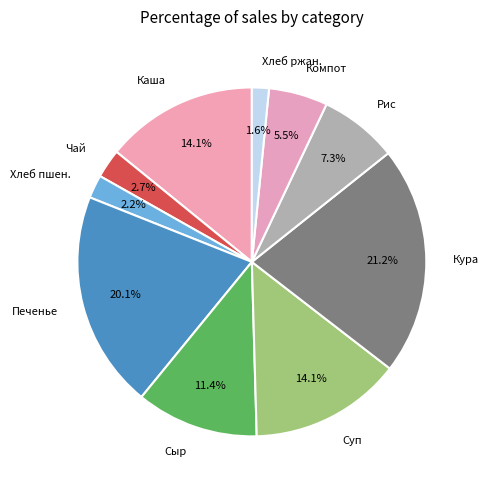

Is there a majority slice in this chart?

No